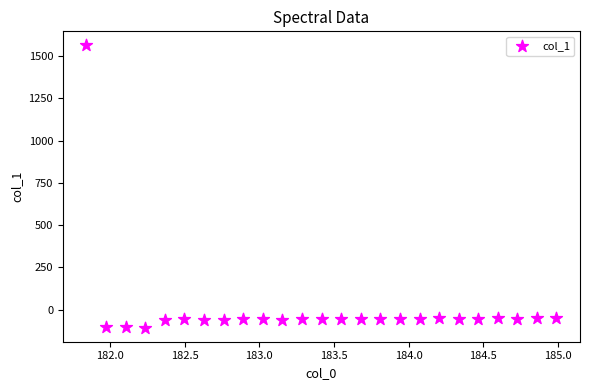

What is the range of X values (max minus min)?

3.1